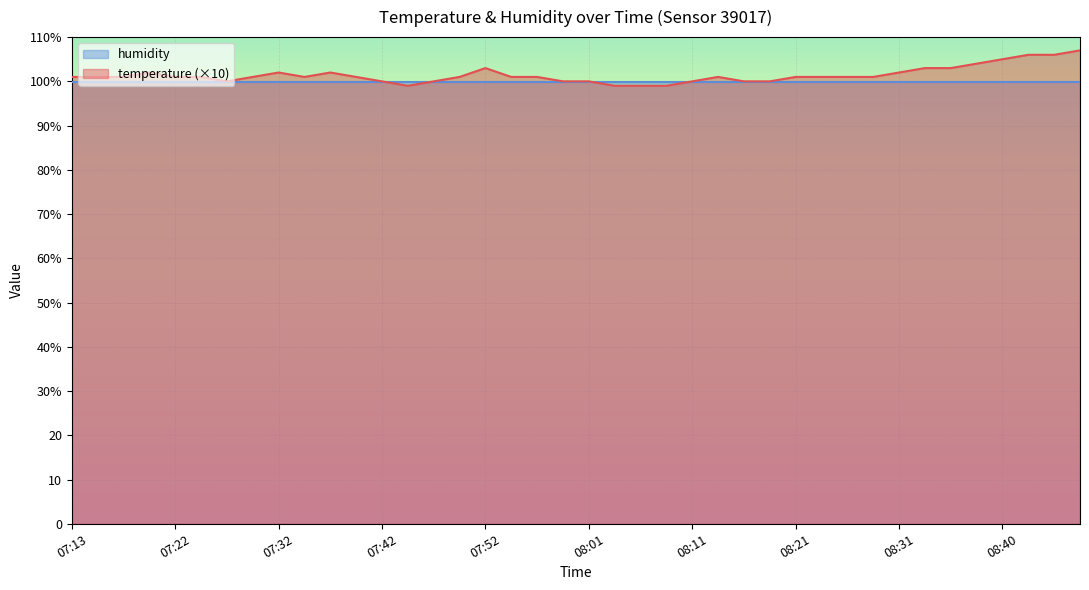

What are all the series names shown in the legend?

humidity, temperature (×10)